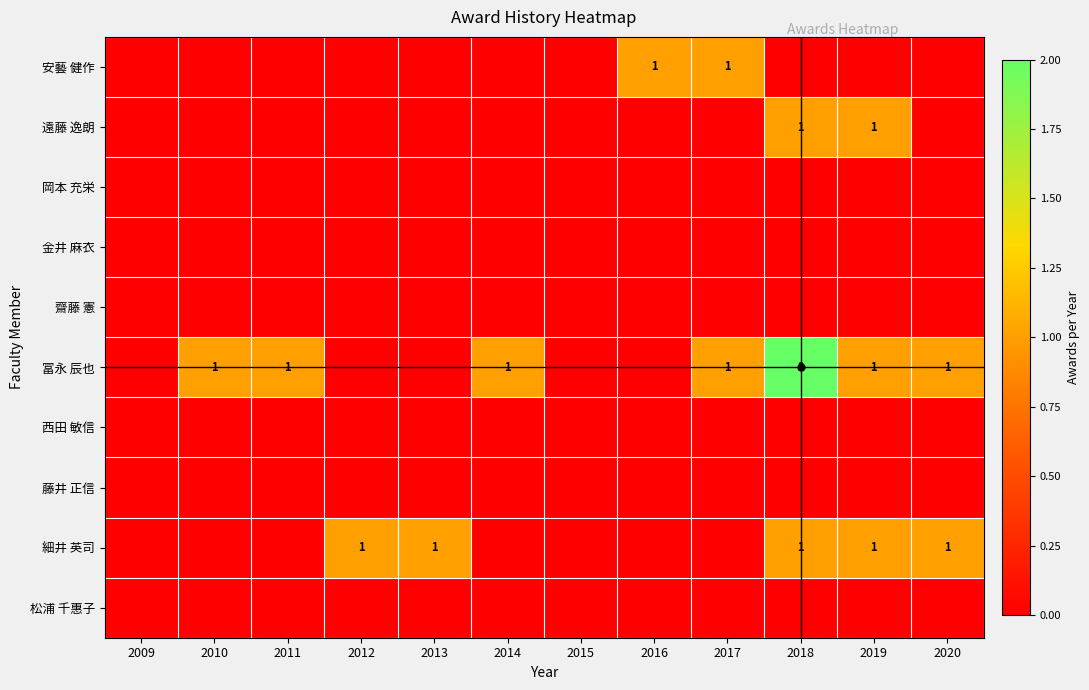

Which series has the widest spread of values?

冨永 辰也